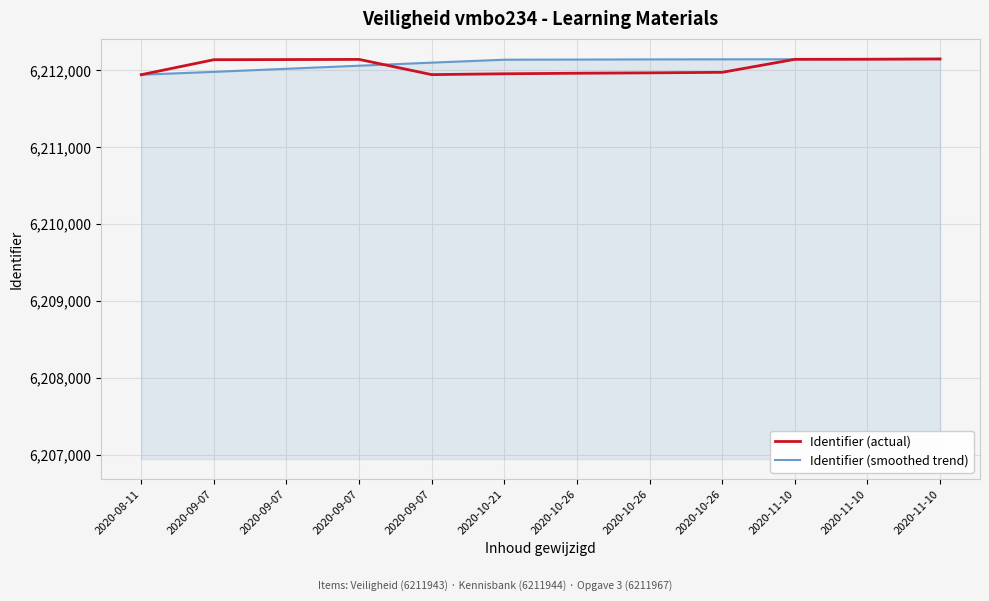

Which series ends up on top after the final intersection of Identifier (actual) and Identifier (smoothed trend)?

Identifier (smoothed trend)